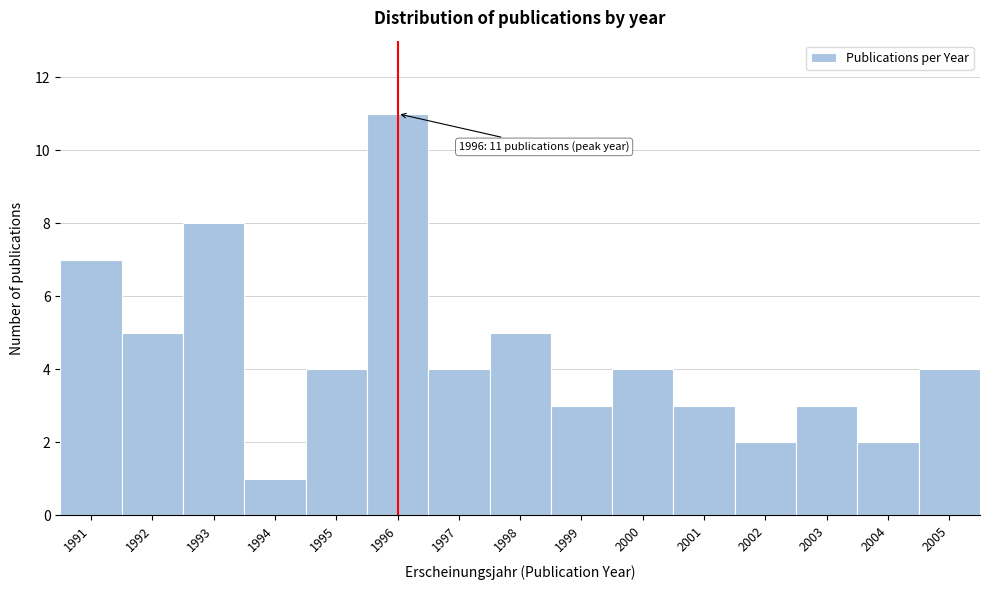

Reading left to right, transcribe all the data shown in this chart.

1991=7	1992=5	1993=8	1994=1	1995=4	1996=11	1997=4	1998=5	1999=3	2000=4	2001=3	2002=2	2003=3	2004=2	2005=4